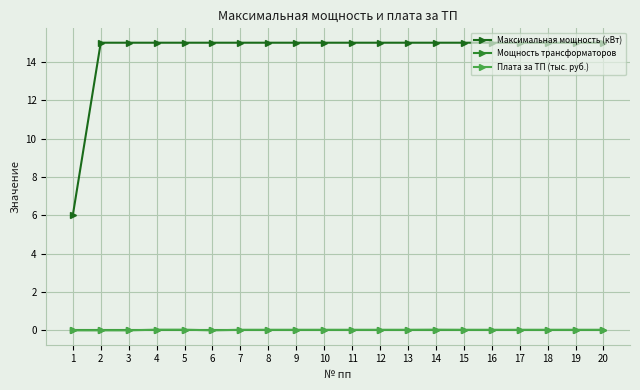

What is the minimum value for Максимальная мощность (кВт)?

6.0